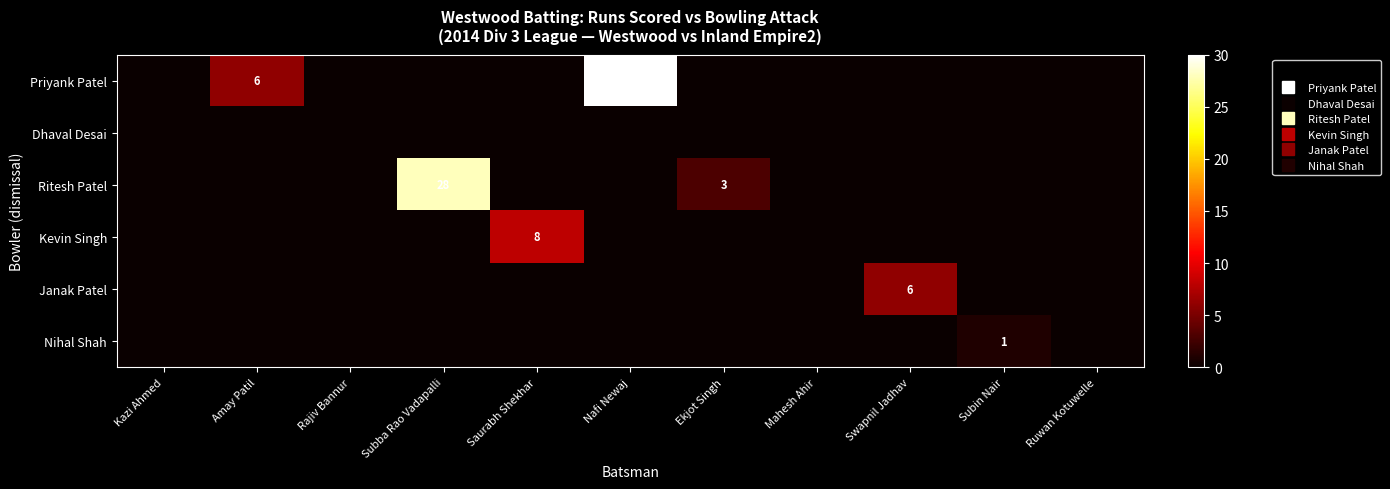

Rank the categories by Priyank Patel value from lowest to highest.

Kazi Ahmed, Rajiv Bannur, Subba Rao Vadapalli, Saurabh Shekhar, Ekjot Singh, Mahesh Ahir, Swapnil Jadhav, Subin Nair, Ruwan Kotuwelle, Amay Patil, Nafi Newaj